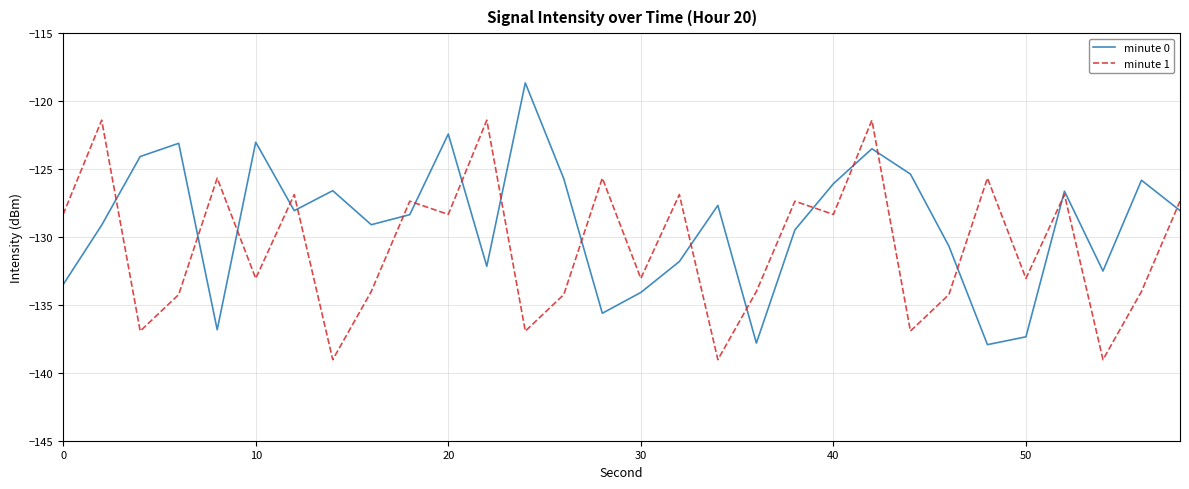

Which series has the largest total across all categories?

minute 0